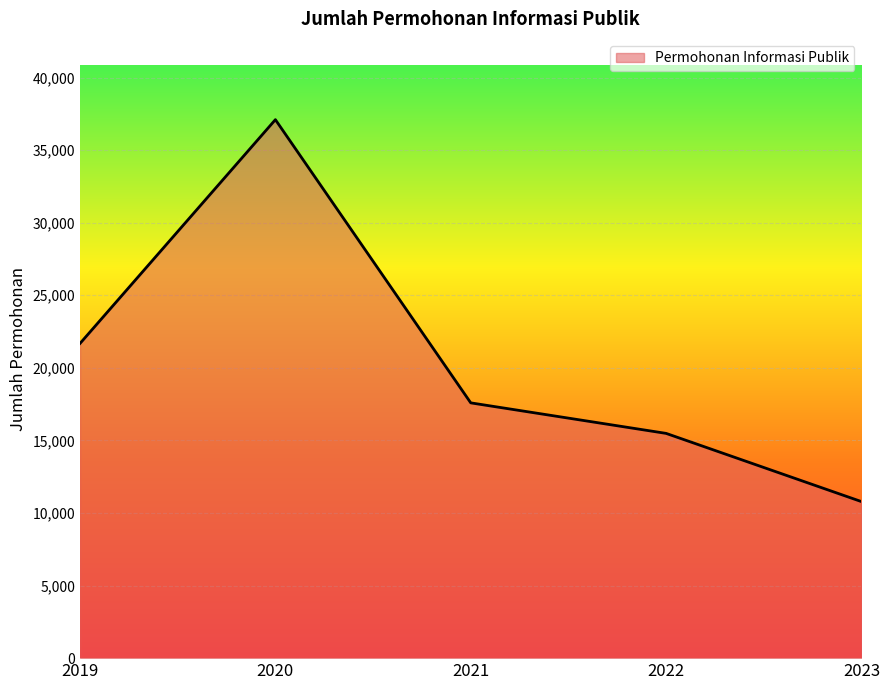

Where does the data first go above 17587?

2019